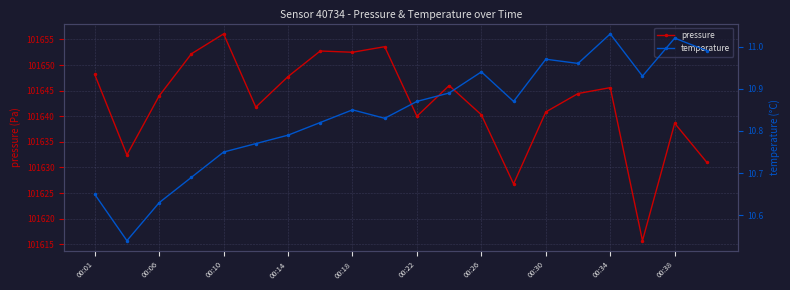

True or false: temperature has more than 1 interior local peaks.

True